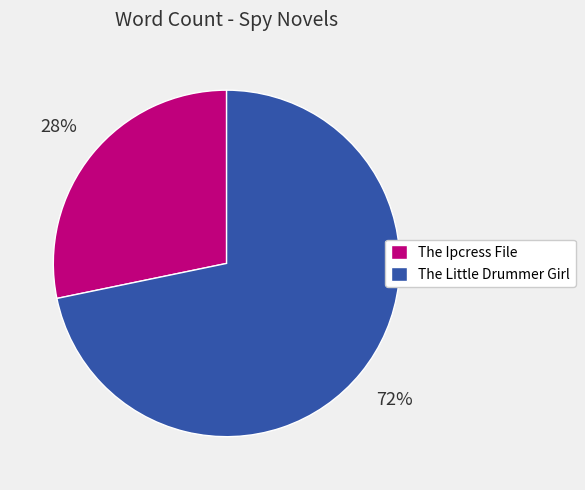

Rank the categories by value from highest to lowest.

The Little Drummer Girl, The Ipcress File